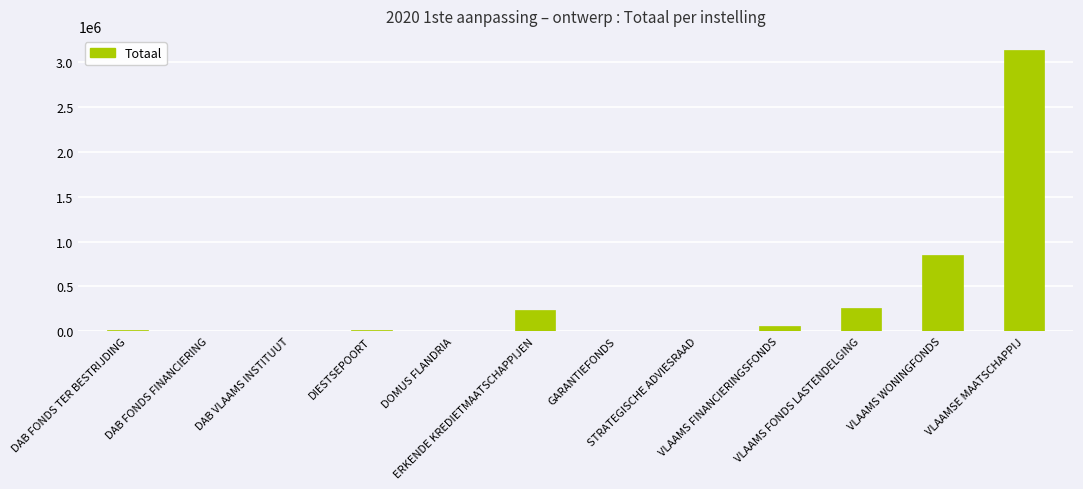

Read the value at ERKENDE KREDIETMAATSCHAPPIJEN, to the nearest 50.

237200